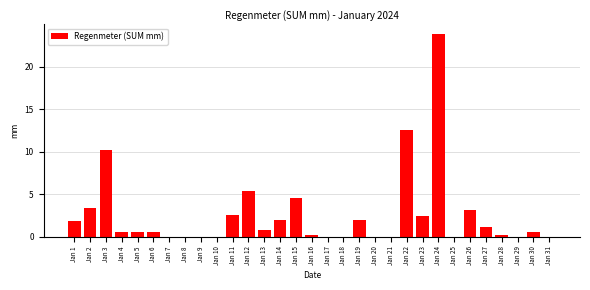

What is the sum of the values at Jan 30 and Jan 25?

0.6